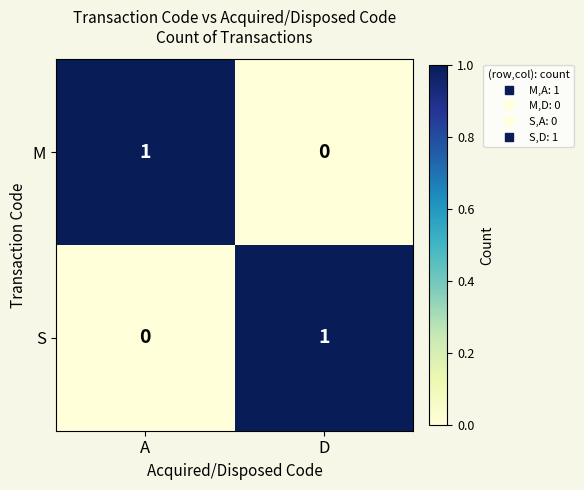

Rank the categories by S value from highest to lowest.

D, A